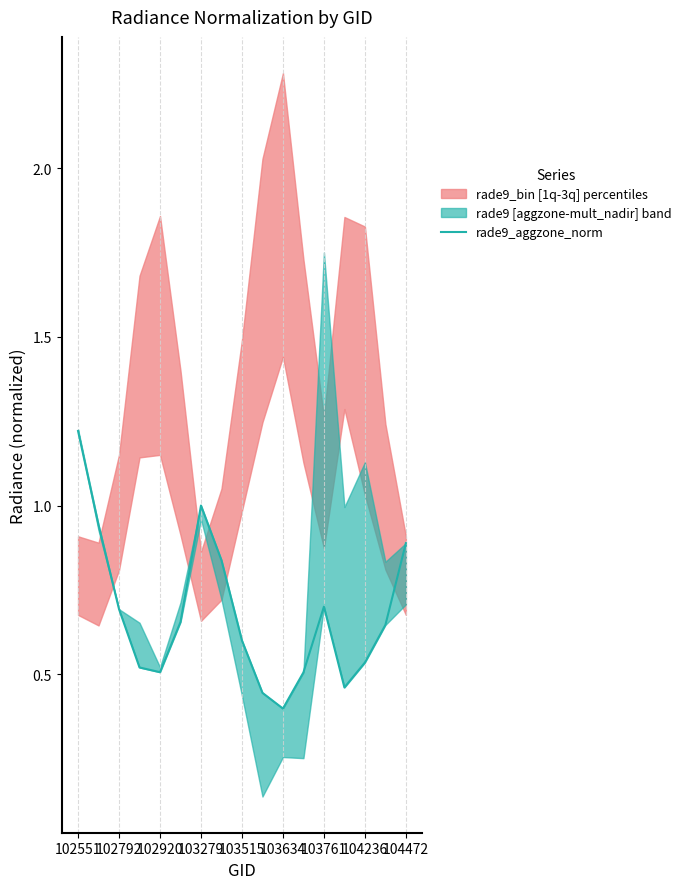

Rank the categories by value from highest to lowest.

102551, 103761, 102792, 16, 104236, 12, 102920, 103634, 15, 104472, 14, 103279, 103515, 11, 13, 9, 10